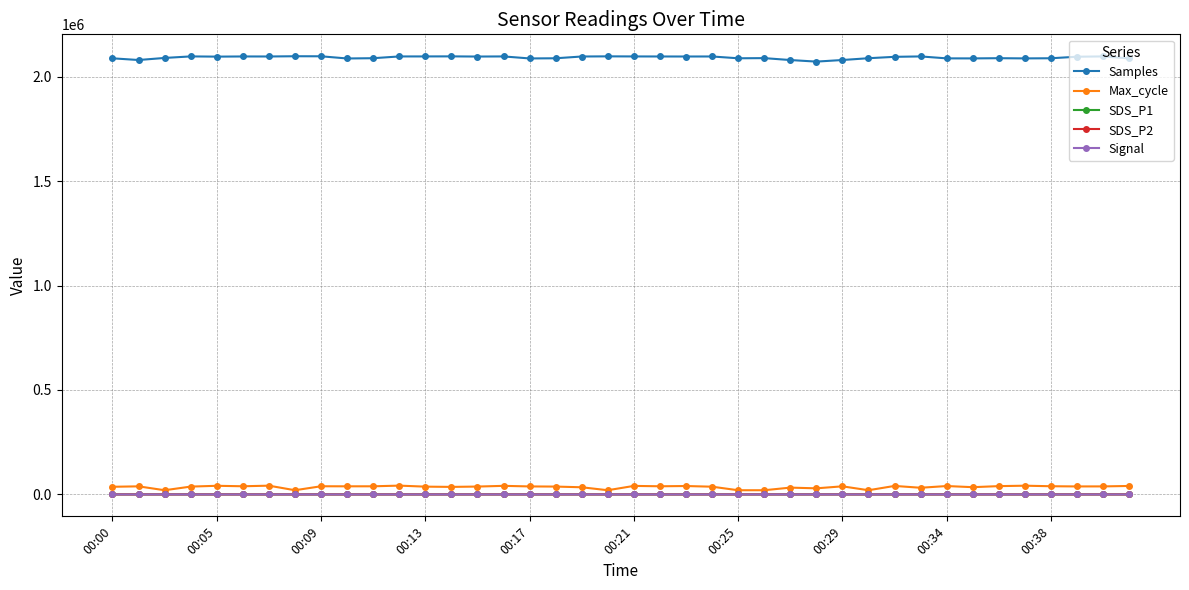

True or false: Max_cycle and Samples intersect in this chart.

False